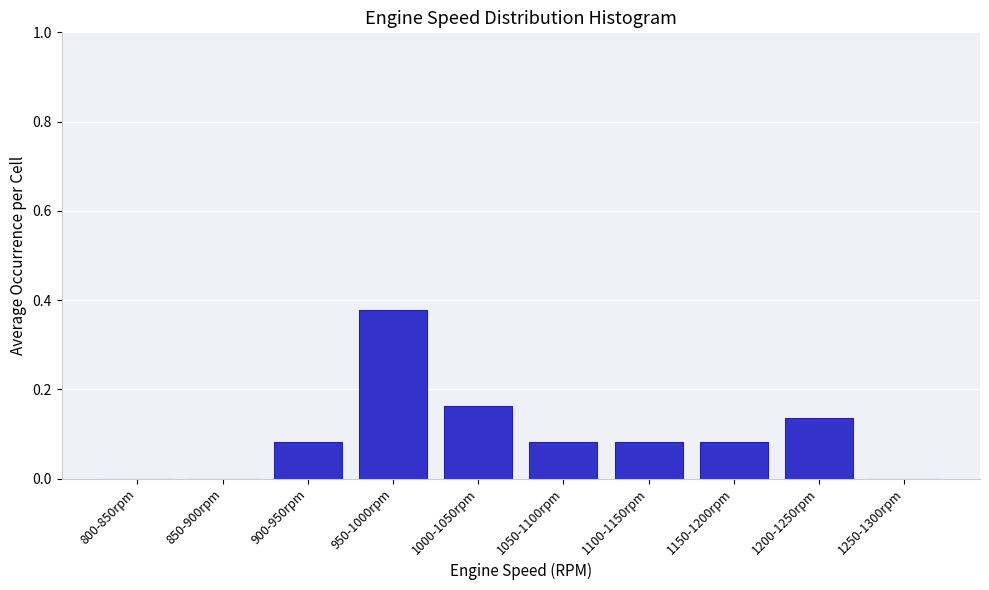

The value at 1100-1150rpm is 0.0. True or false?

False